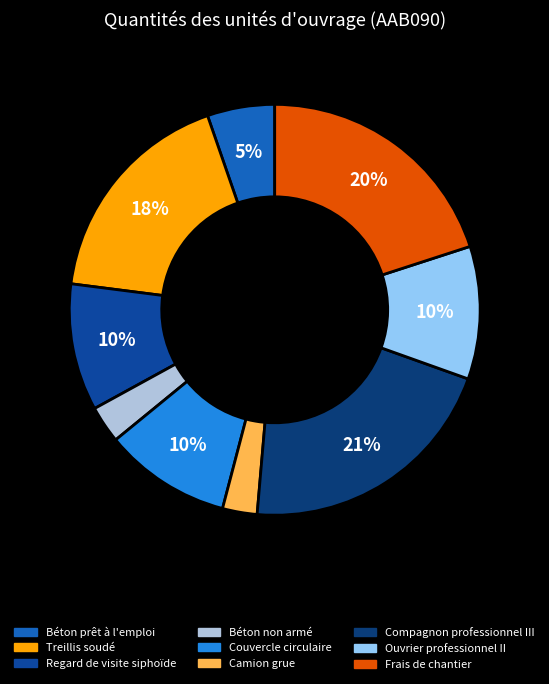

Between Compagnon professionnel III and Ouvrier professionnel II, which is larger?

Compagnon professionnel III